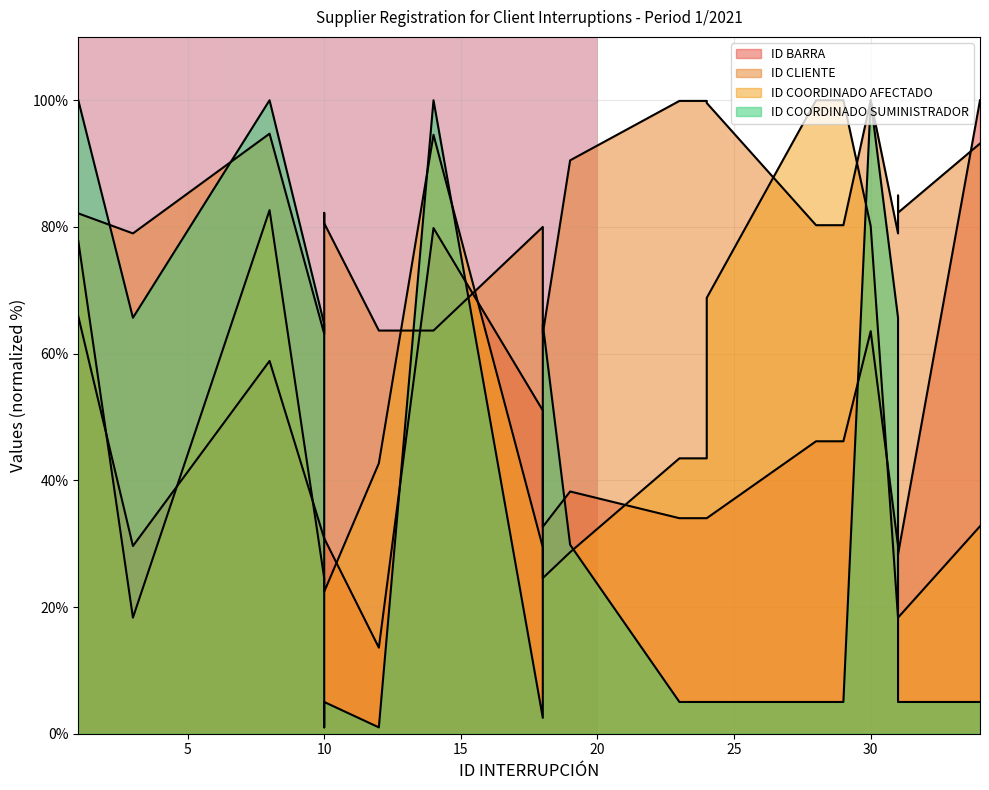

What is the total value across all series at 30?

343.7